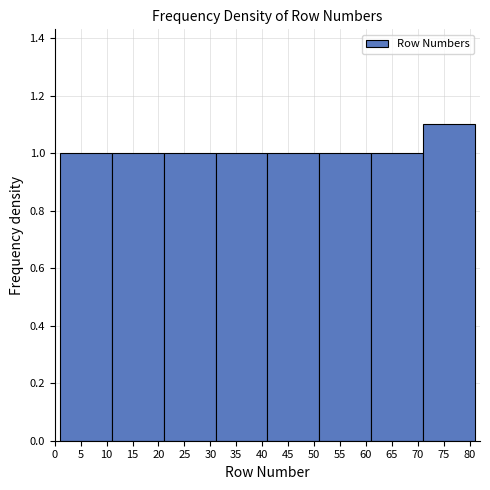

How tall is the bar that spans 41 to 51 on the x-axis? The values are not printed on the chart, so give them approximately, as read against the axis.

1.0